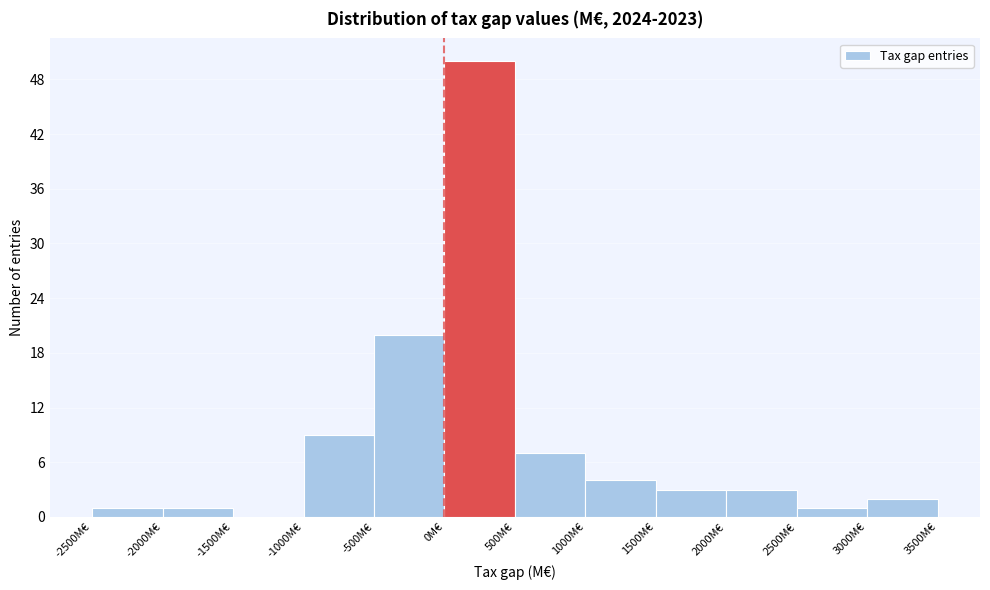

Reading left to right, transcribe this chart: for each bar, give the range it covers on the x-axis and its height. The values are not printed on the chart, so give them approximately, as read against the axis.

-2500 to -2000: 1
-2000 to -1500: 1
-1500 to -1000: 0
-1000 to -500: 9
-500 to 0: 20
0 to 500: 50
500 to 1000: 7
1000 to 1500: 4
1500 to 2000: 3
2000 to 2500: 3
2500 to 3000: 1
3000 to 3500: 2